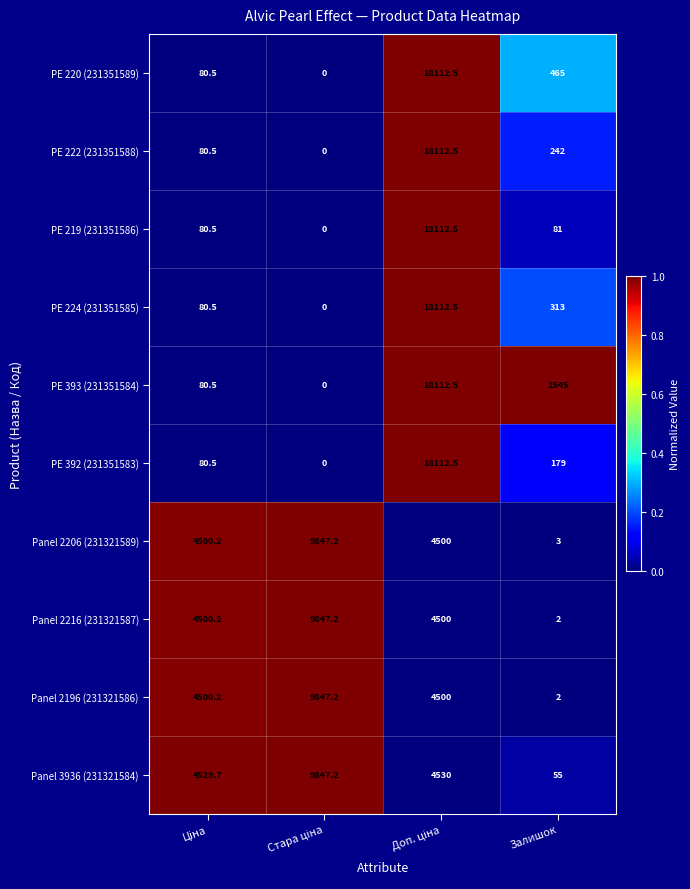

The PE 392 (231351583) series shows 244.7 at Залишок. True or false?

False